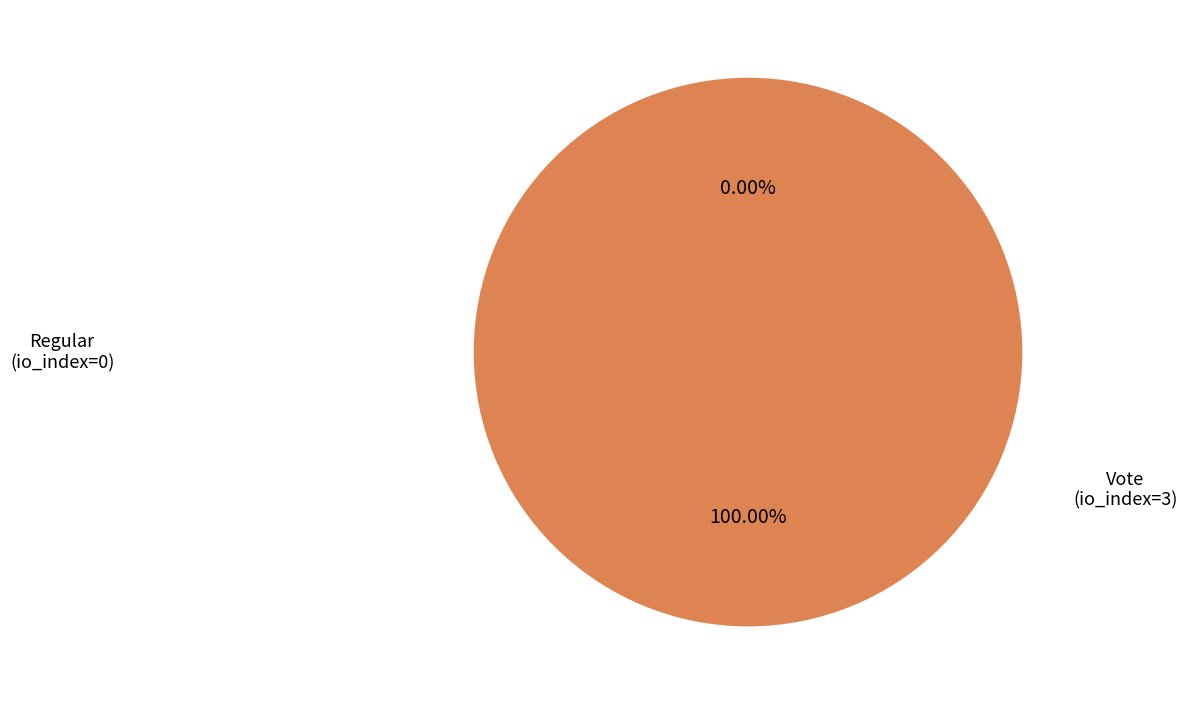

Rank the categories by value from lowest to highest.

Regular (io_index=0), Vote (io_index=3)